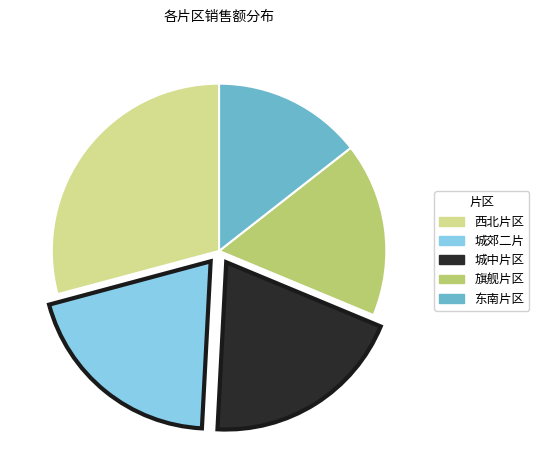

Does 城中片区 account for over 50% of the chart?

No